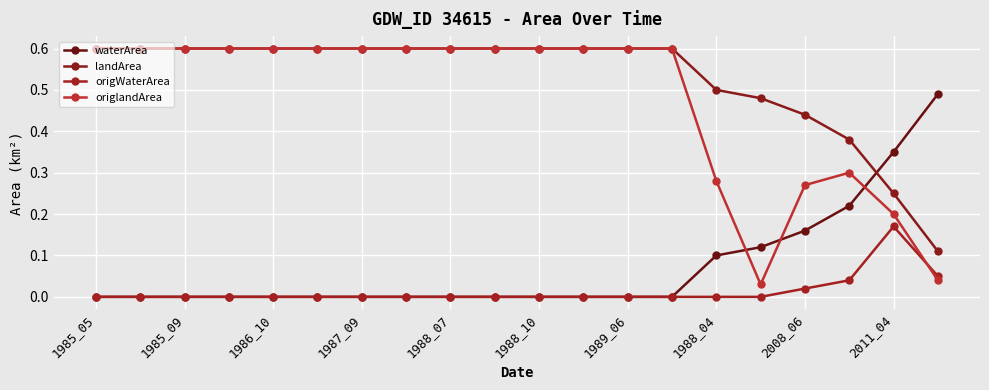

Count the number of data series in this chart.

4